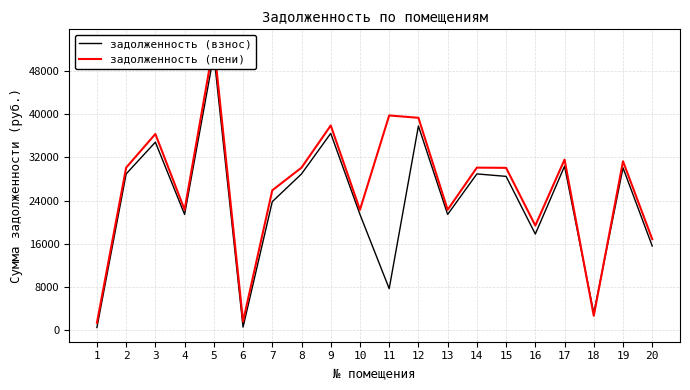

Which has a higher value, 13 or 5?

5